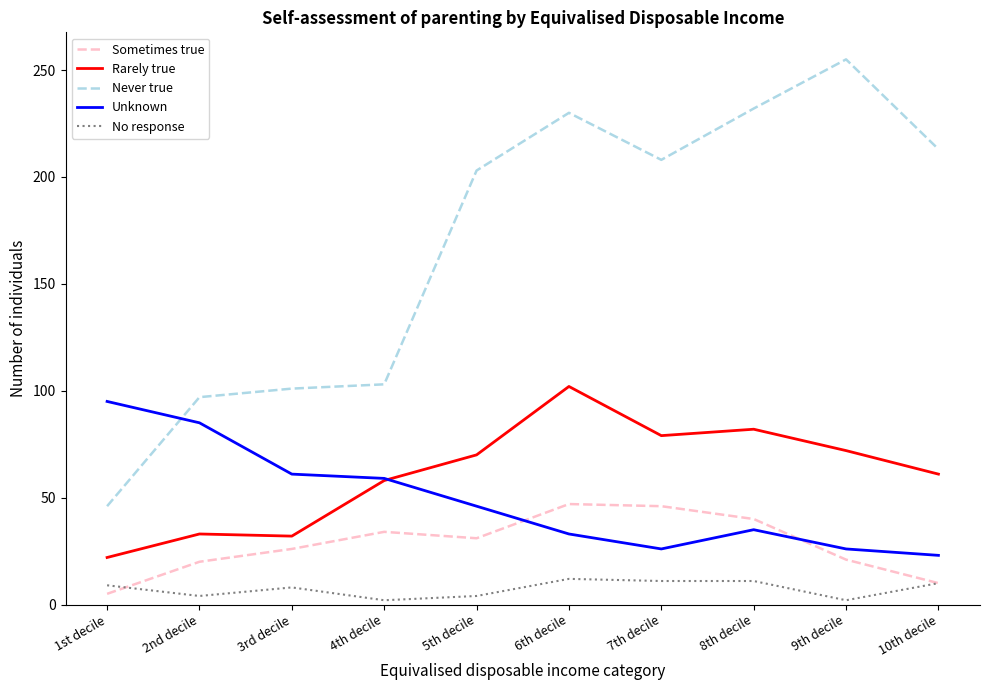

Which series has the largest total across all categories?

Never true